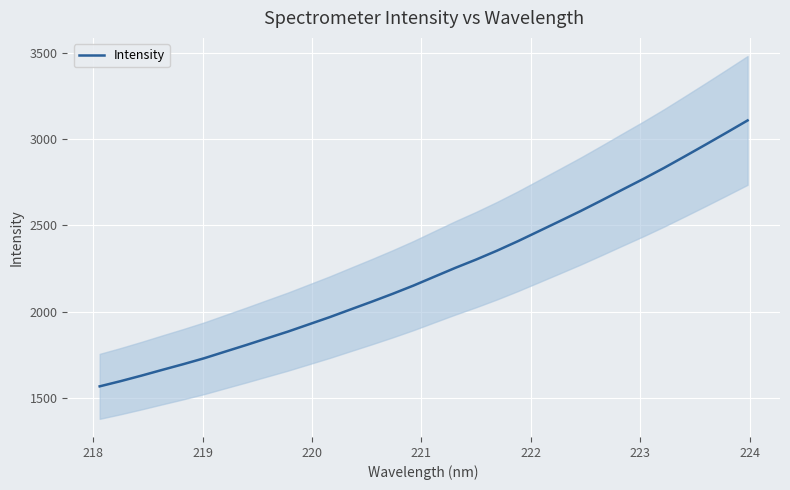

What is the average value?

2232.8